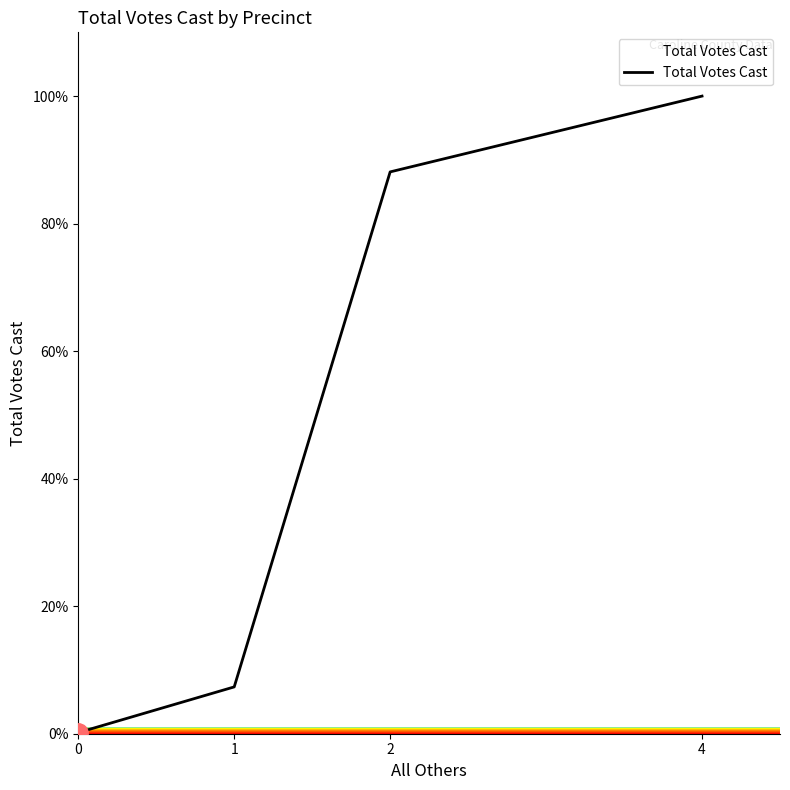

List the labels in order of value, smallest first.

0, 1, 2, 4